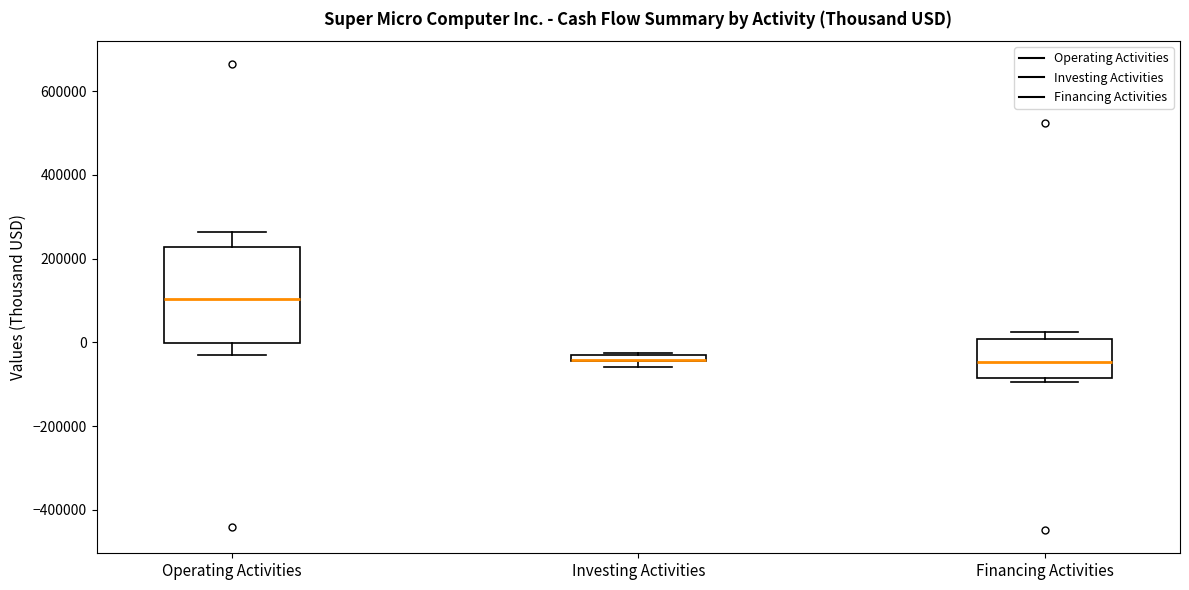

Which box is the tallest, from its lower edge to its upper edge?

Operating Activities